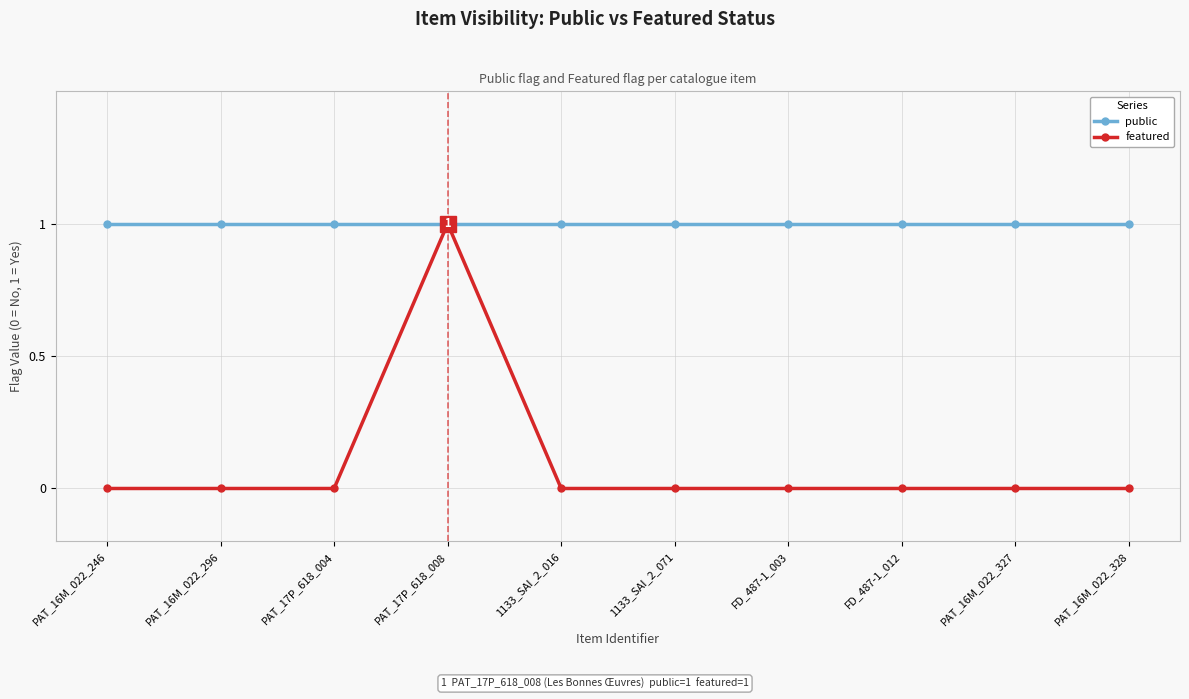

How many distinct data groups are displayed?

2